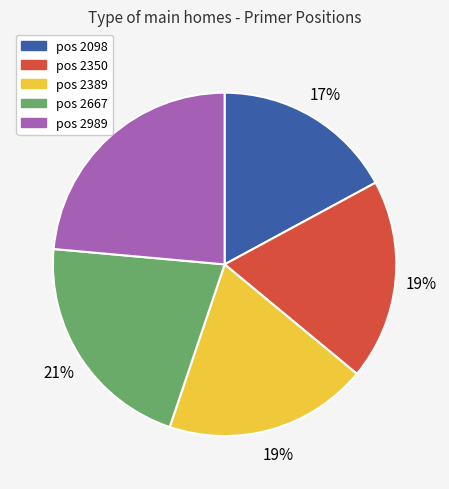

To the nearest percent, what is the average slice percentage?

20%